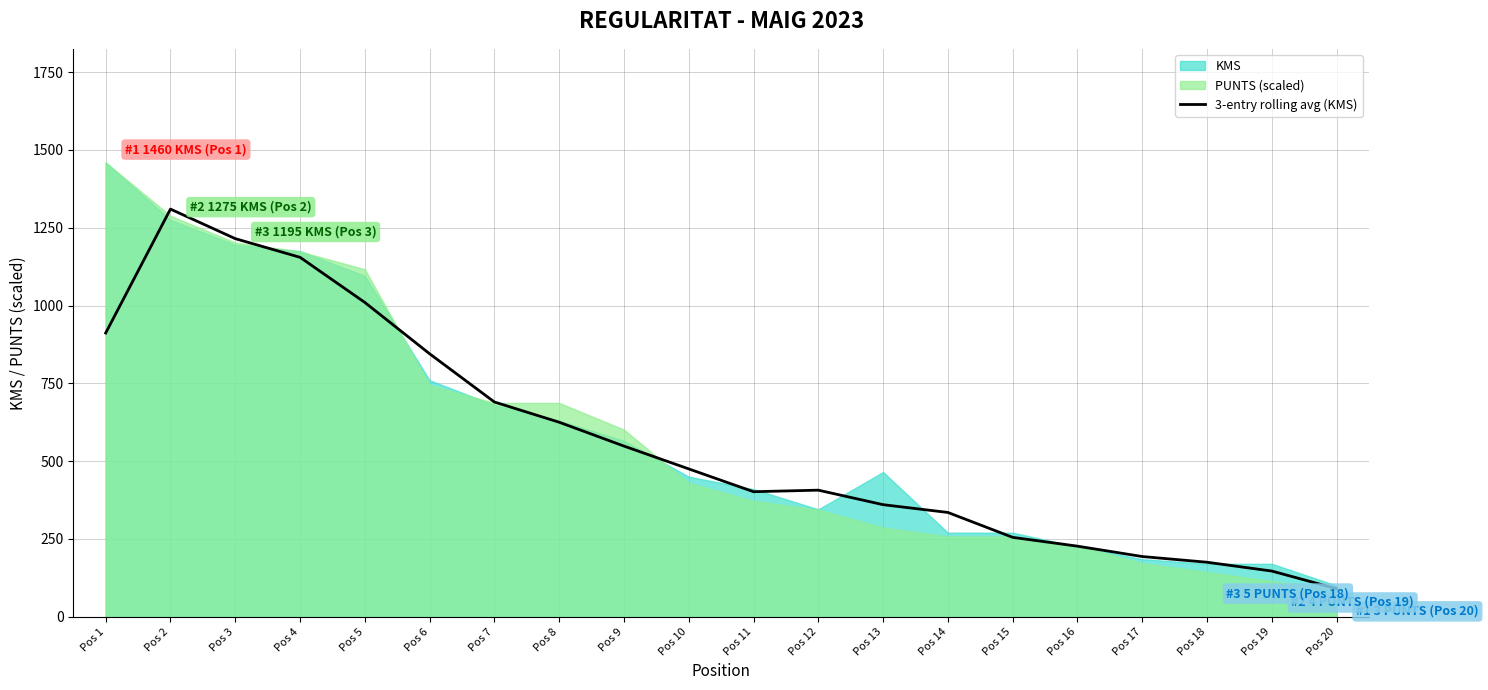

What is the sum of the values at Pos 9 and Pos 20?

638.3